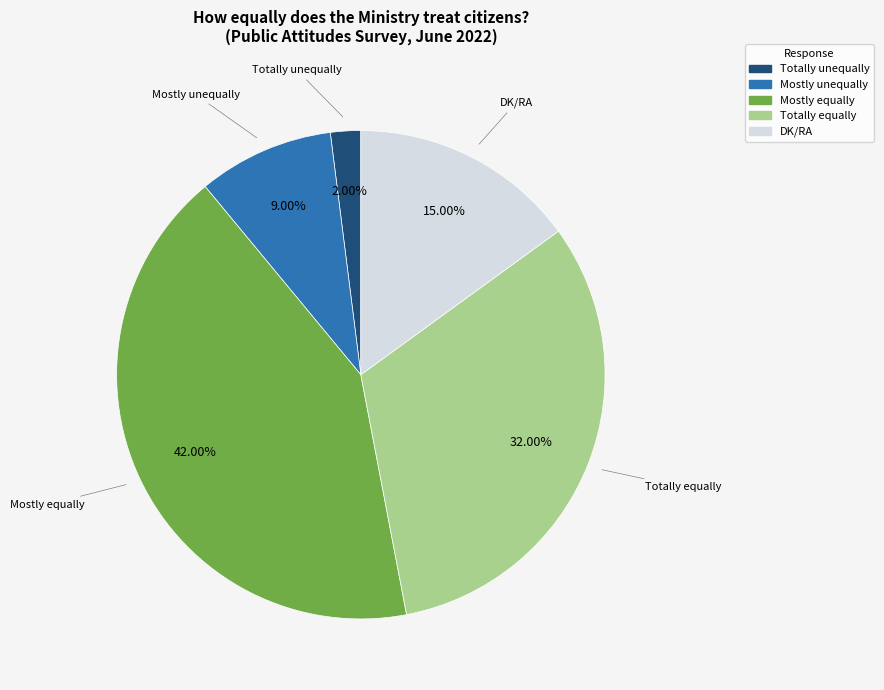

Which has a higher value, Totally unequally or DK/RA?

DK/RA